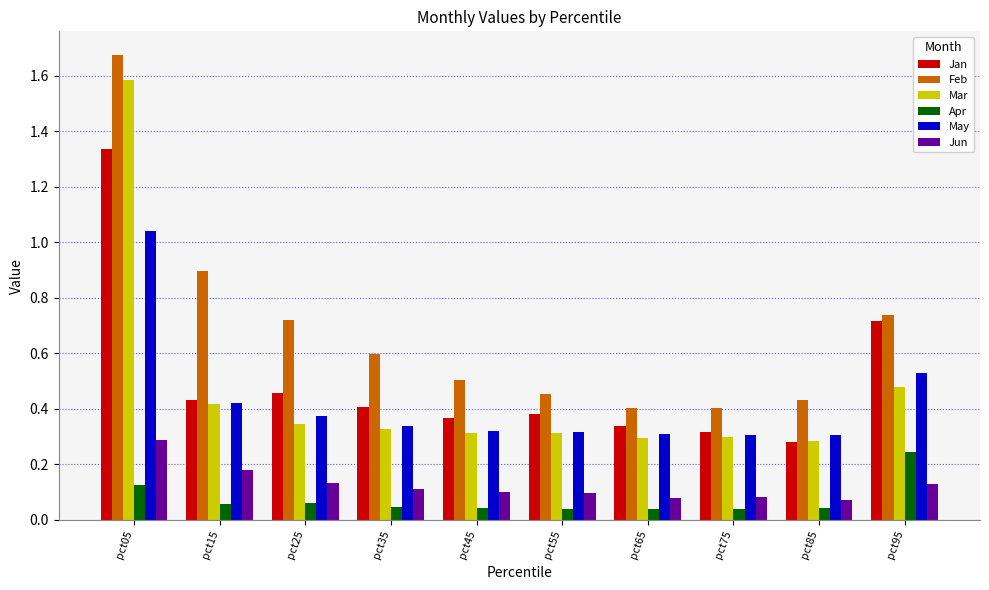

Is the value of Apr at pct35 greater than the value of Feb at pct75?

No